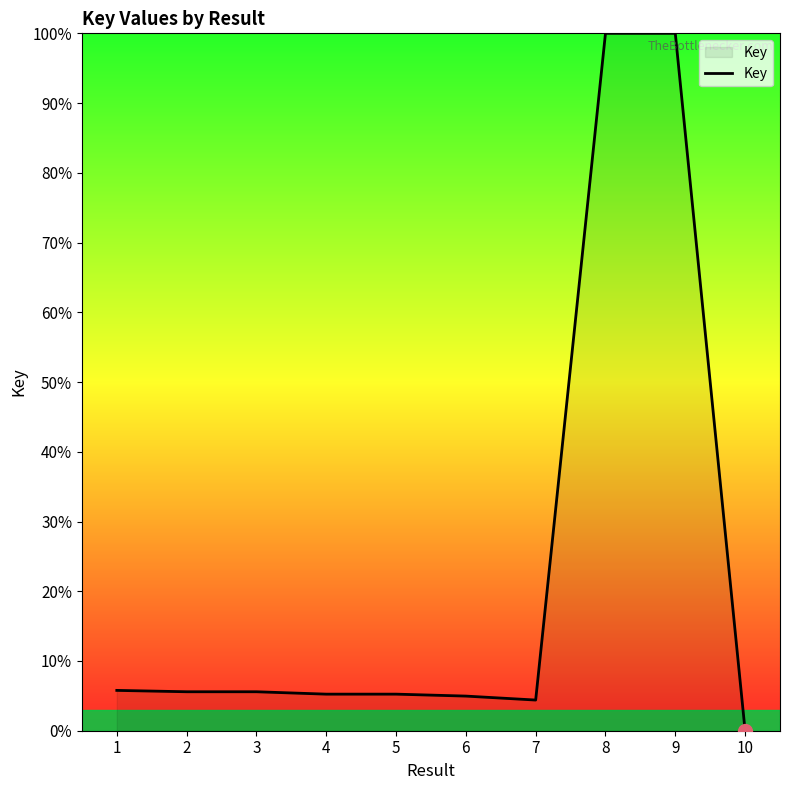

Read the value at 1.

5.8